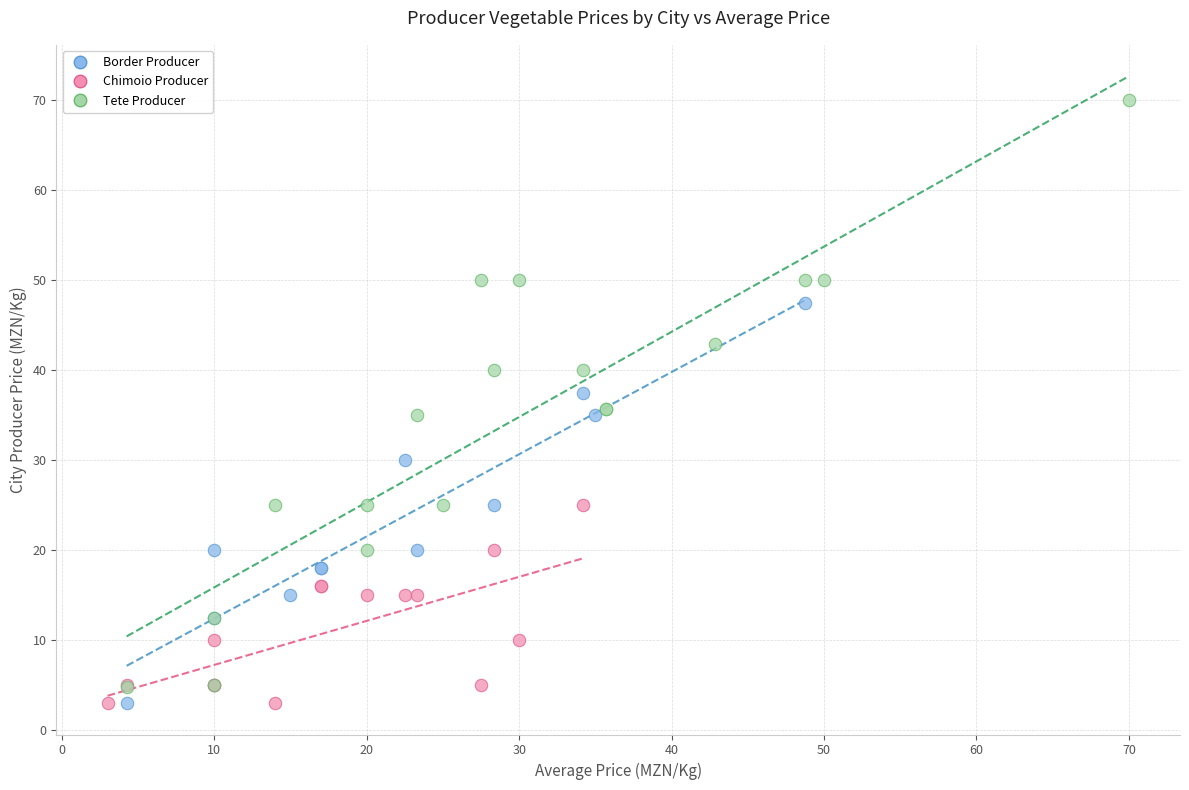

Which series has the widest spread of Y values?

Tete Producer